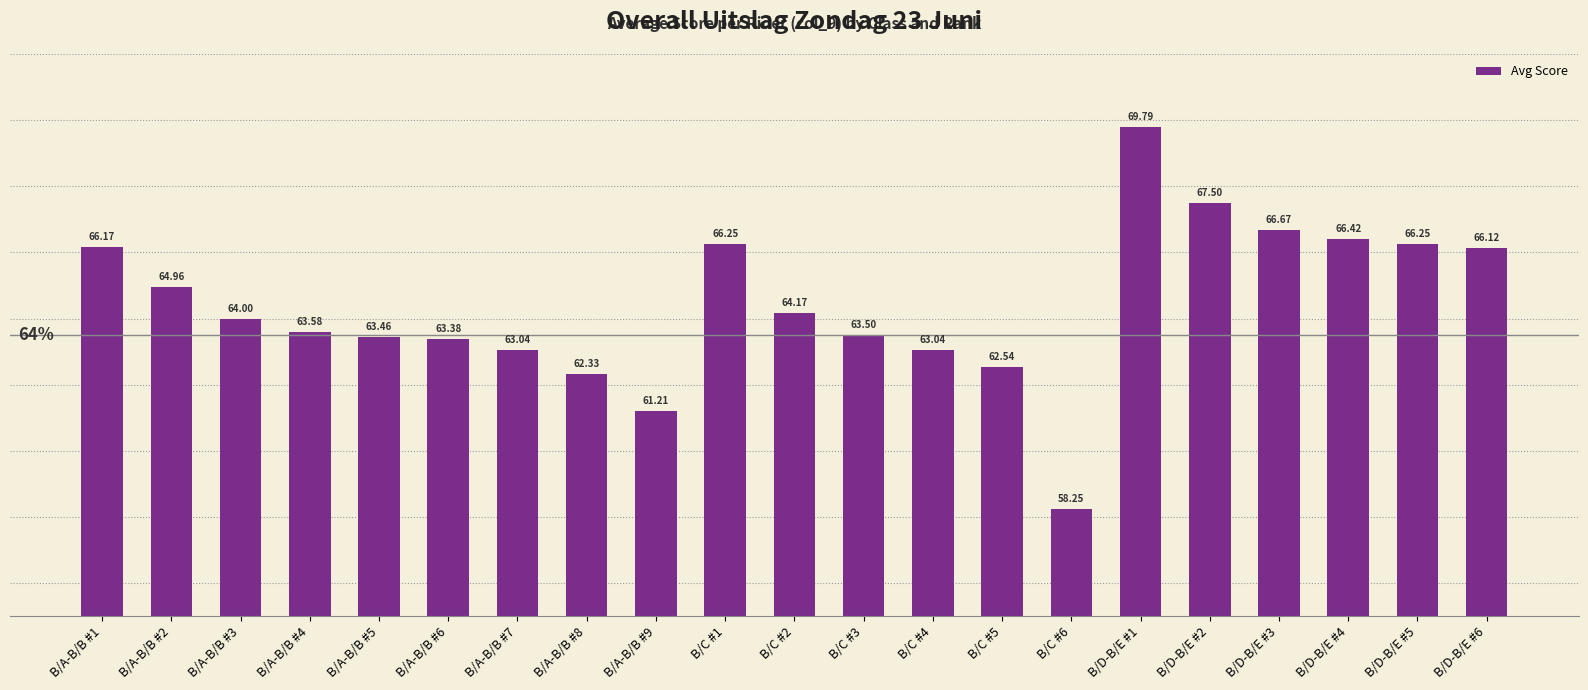

What is the change in value from B/A-B/B #7 to B/D-B/E #2?

+4.5